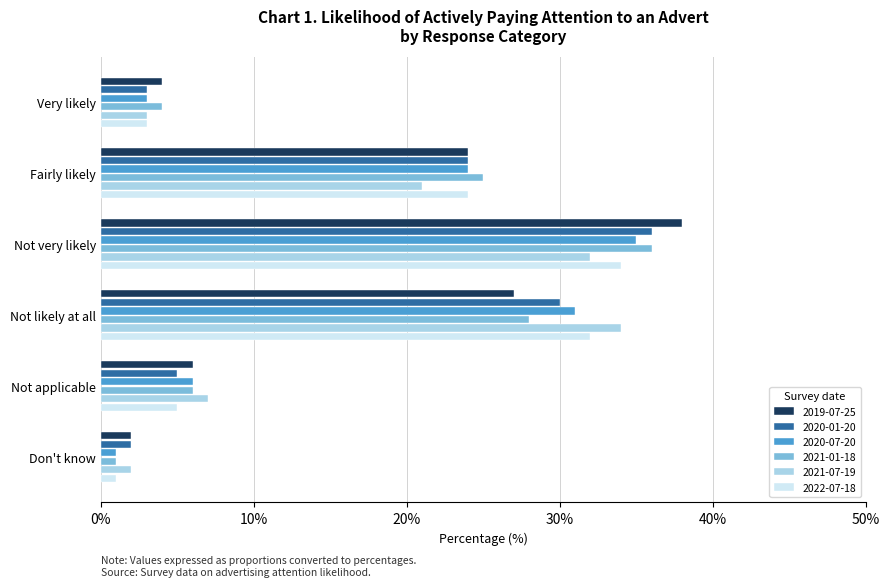

Between Not very likely and Not applicable, which series saw the biggest shift?

2019-07-25